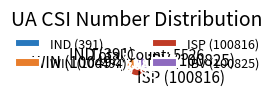

Which has a higher value, IND (391) or IBV (100825)?

IBV (100825)